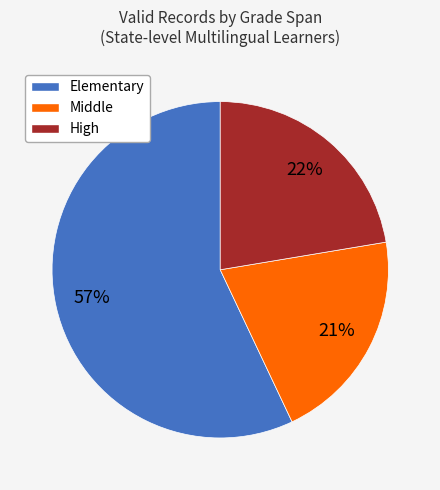

What is the largest slice in the pie chart?

Elementary